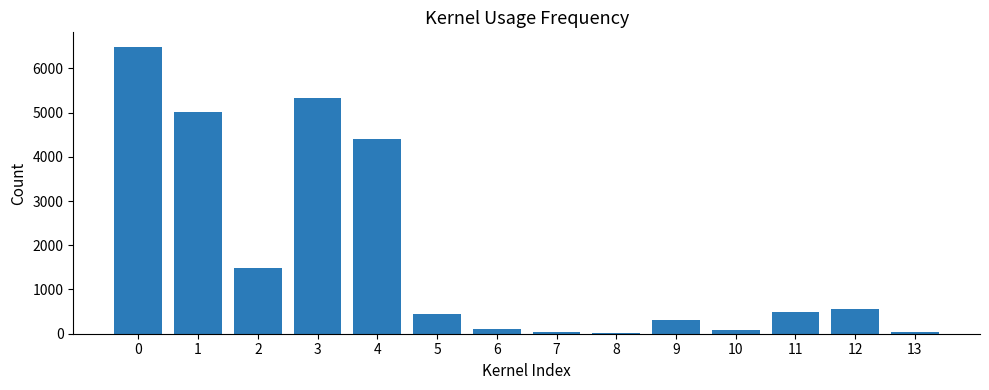

Where is the data nearest to the value 3257?

4